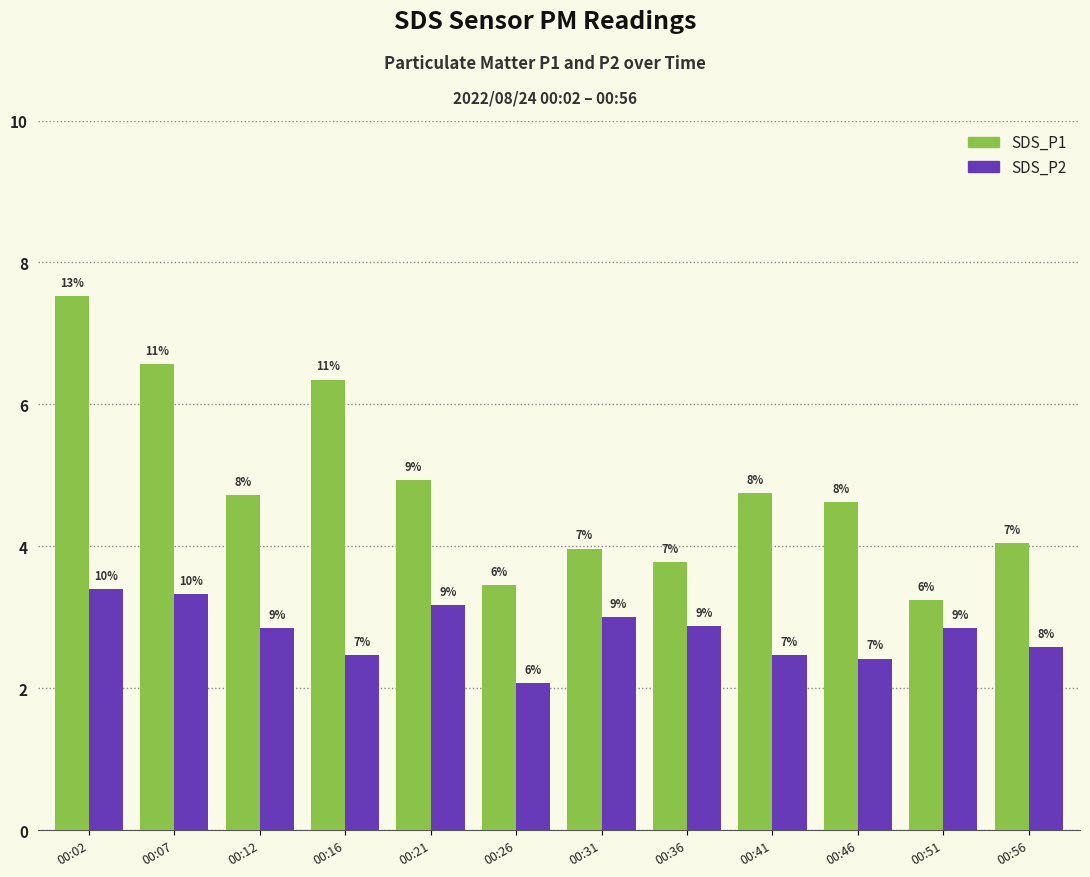

Are the bars grouped side by side (vs. stacked)?

Yes